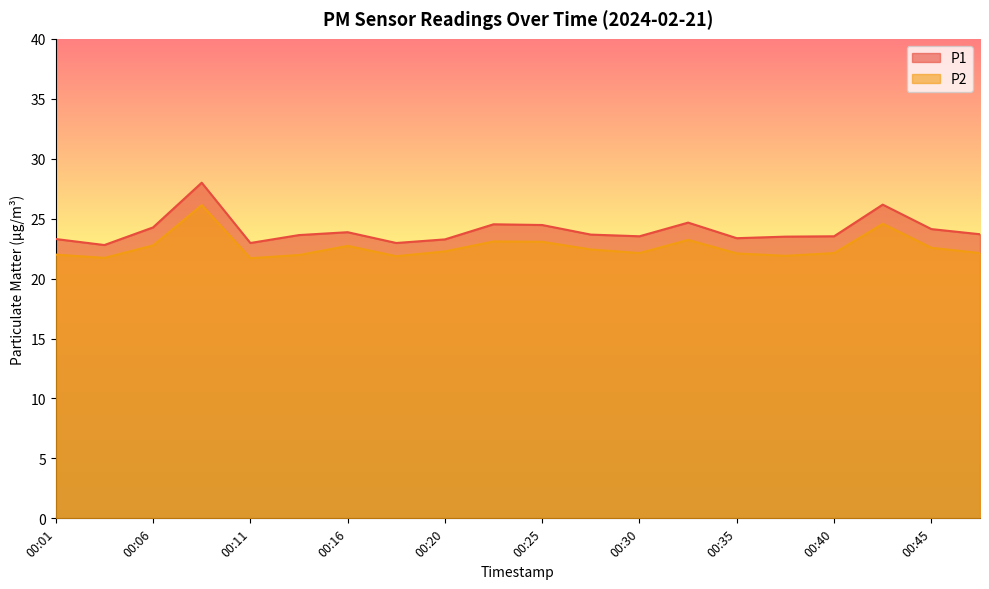

What is the value of the P2 point at the 9th from the left?

22.3